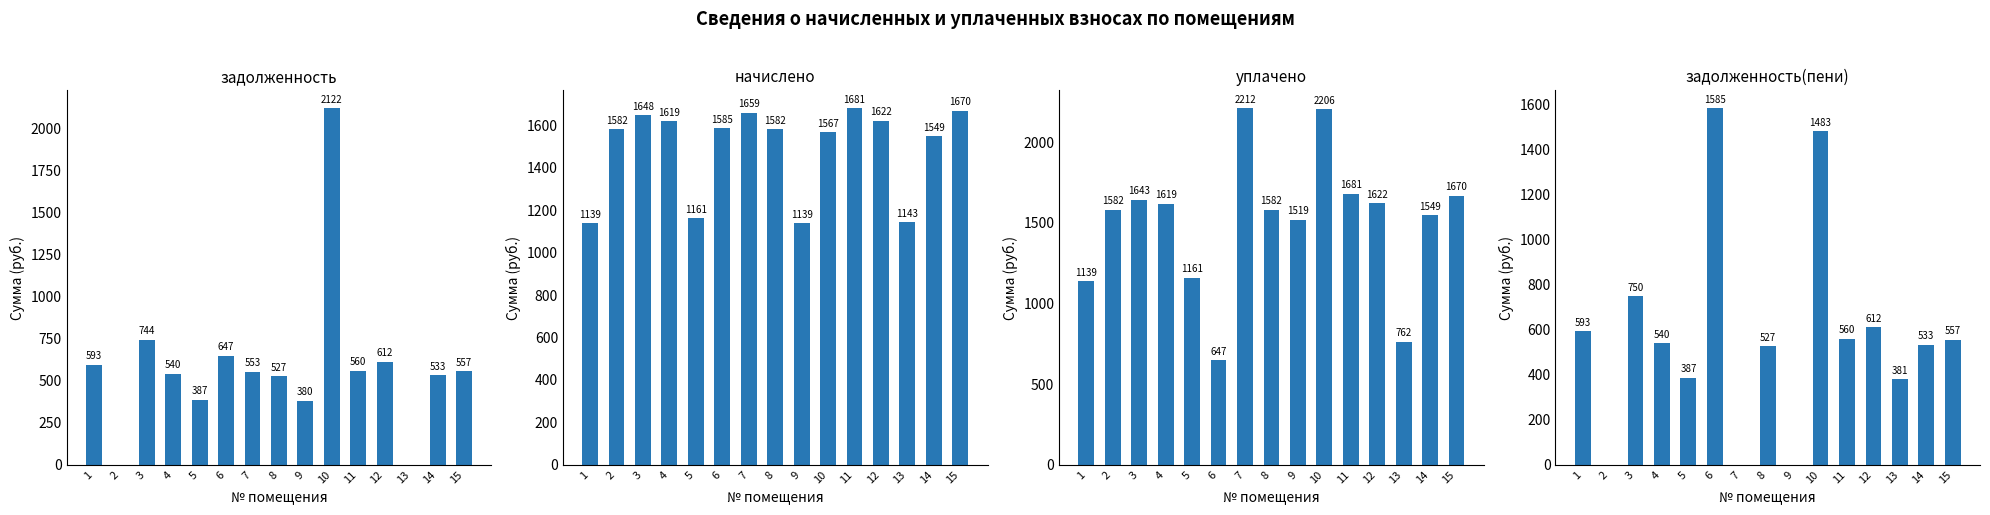

What is the average value of the уплачено series?

1506.3